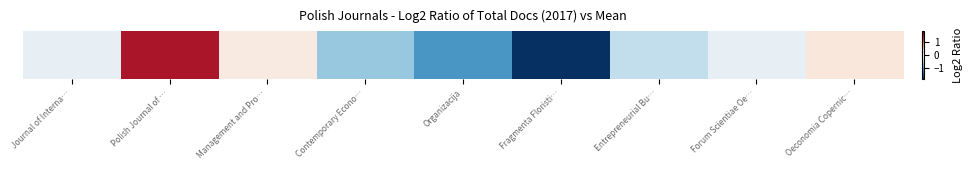

Between Forum Scientiae Oe… and Oeconomia Copernic…, which is larger?

Oeconomia Copernic…